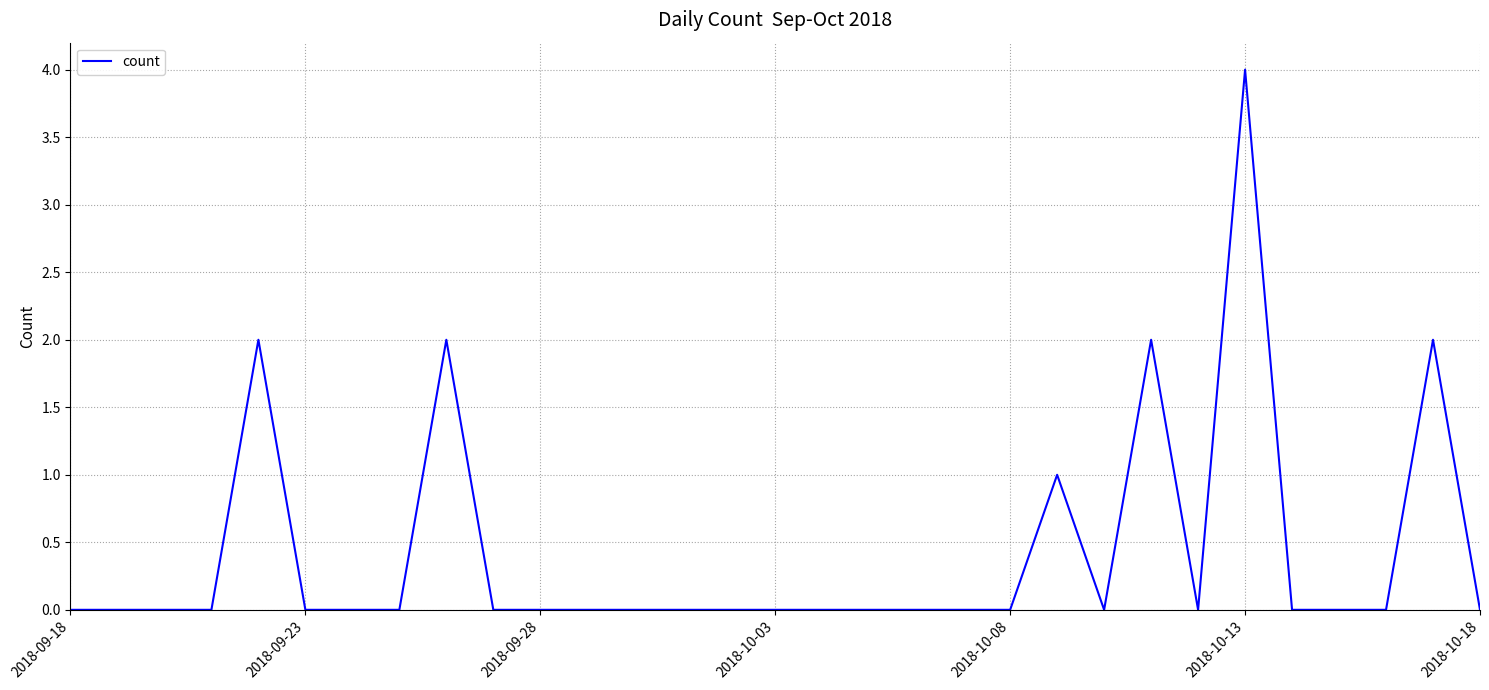

What is the difference between the maximum and minimum values?

4